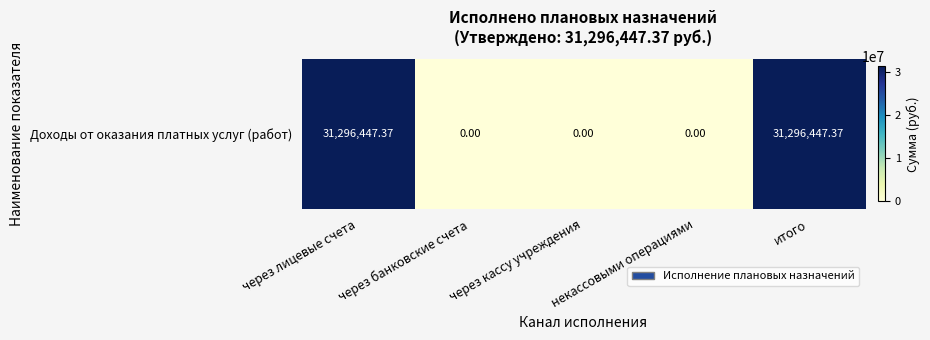

List the labels in order of value, smallest first.

через банковские счета, через кассу учреждения, некассовыми операциями, через лицевые счета, итого